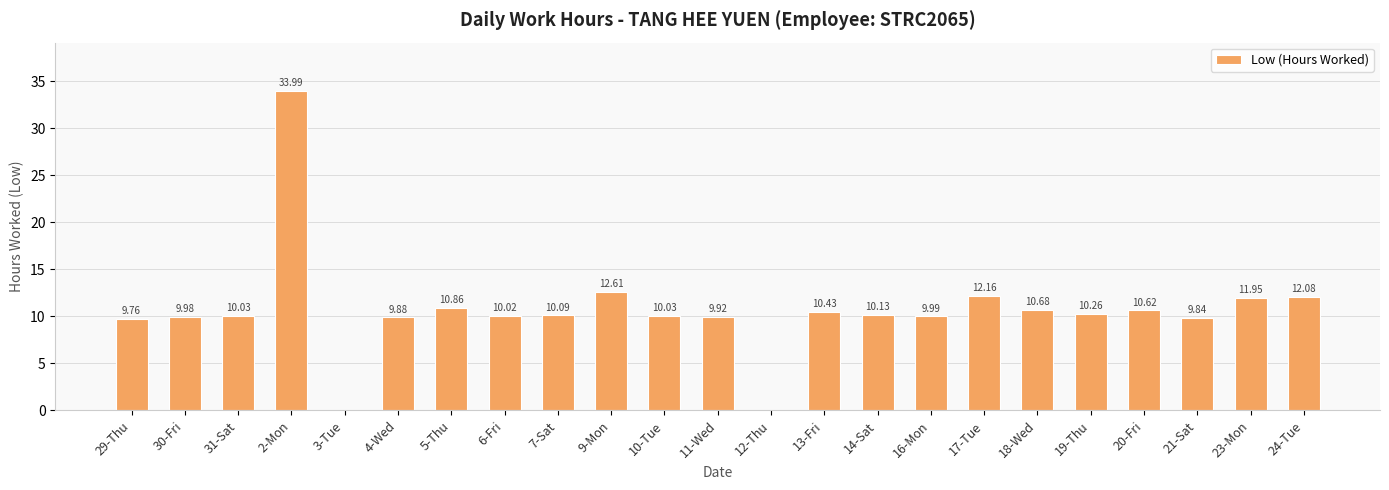

Which has a higher value, 9-Mon or 3-Tue?

9-Mon